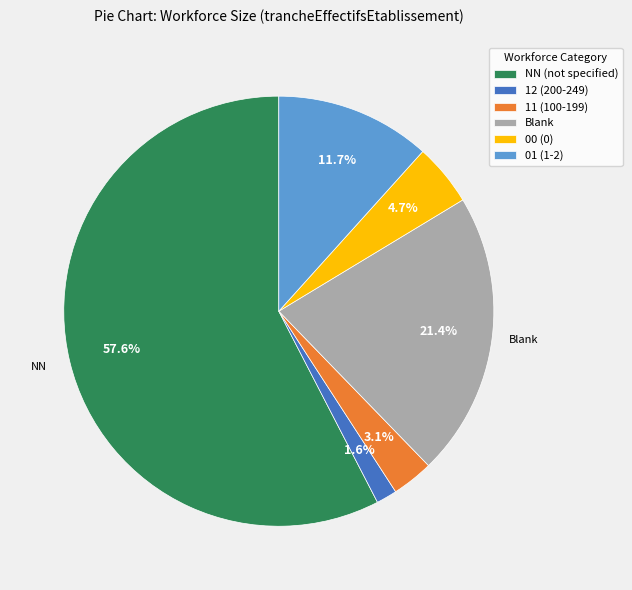

What is the largest slice in the pie chart?

NN (not specified)